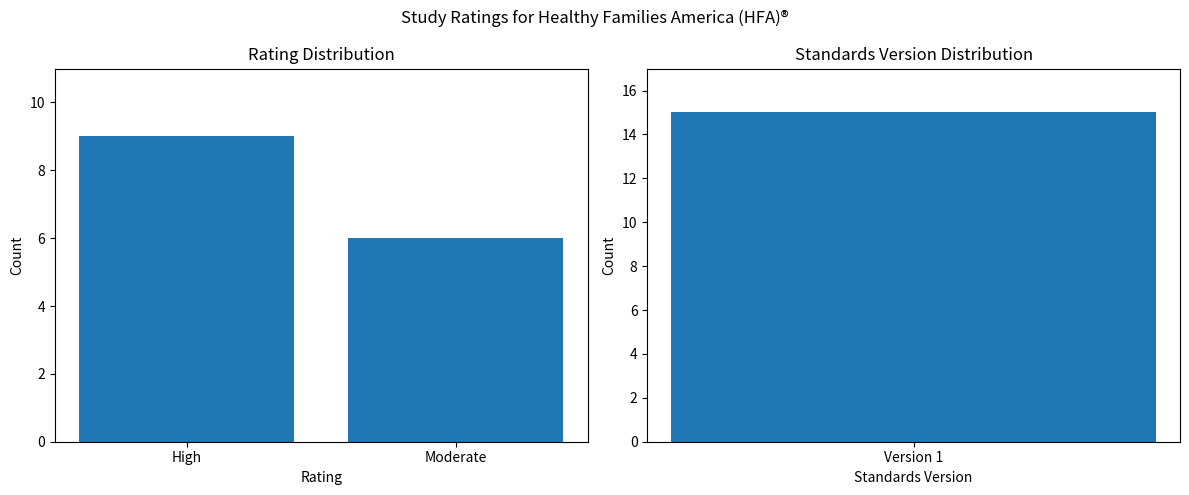

What is the ratio of the value at High to the value at Moderate?

1.5